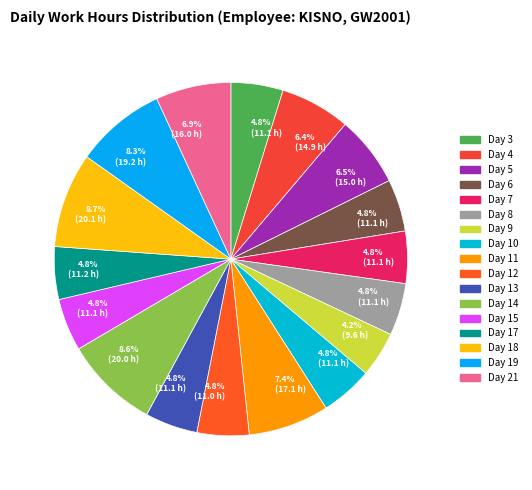

What is the change in value from Day 3 to Day 21?

+4.9